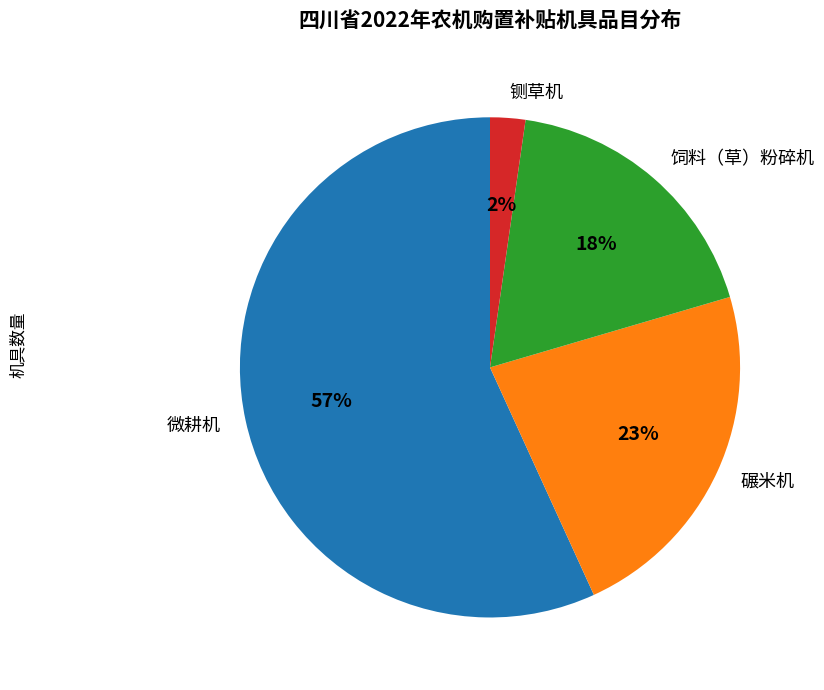

What is the smallest slice in the pie chart?

铡草机